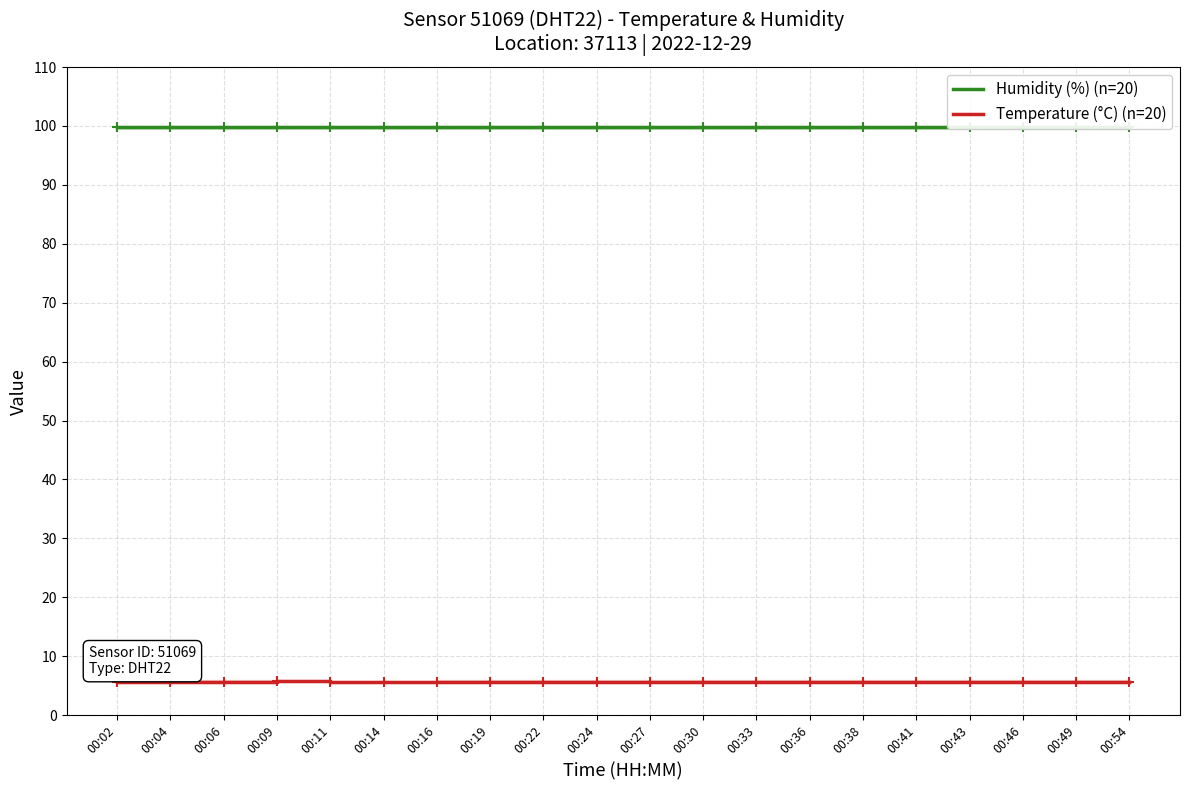

Is it true that Humidity (%) (n=20) equals 99.9 at 00:14?

True